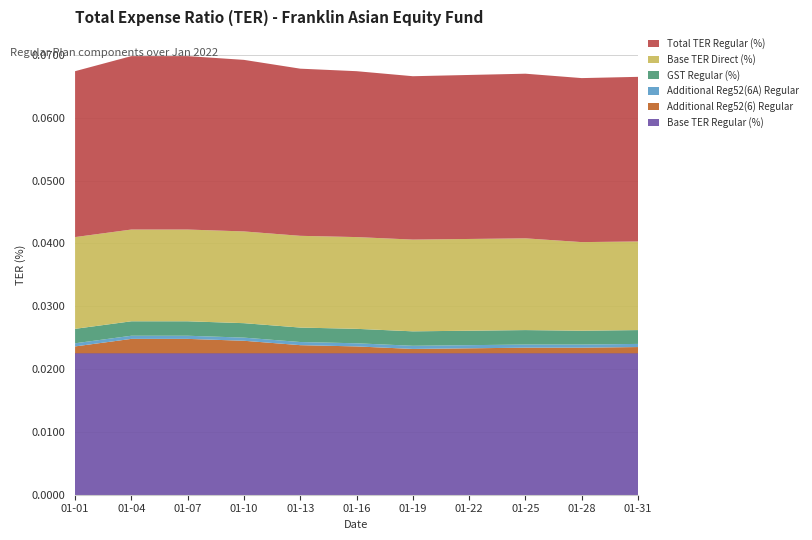

Reading left to right, extract all data points from this chart.

Base TER Regular (%): 0.0	0.0	0.0	0.0	0.0	0.0	0.0	0.0	0.0	0.0	0.0
Additional Reg52(6) Regular: 0.0	0.0	0.0	0.0	0.0	0.0	0.0	0.0	0.0	0.0	0.0
Additional Reg52(6A) Regular: 0.0	0.0	0.0	0.0	0.0	0.0	0.0	0.0	0.0	0.0	0.0
GST Regular (%): 0.0	0.0	0.0	0.0	0.0	0.0	0.0	0.0	0.0	0.0	0.0
Base TER Direct (%): 0.0	0.0	0.0	0.0	0.0	0.0	0.0	0.0	0.0	0.0	0.0
Total TER Regular (%): 0.0	0.0	0.0	0.0	0.0	0.0	0.0	0.0	0.0	0.0	0.0